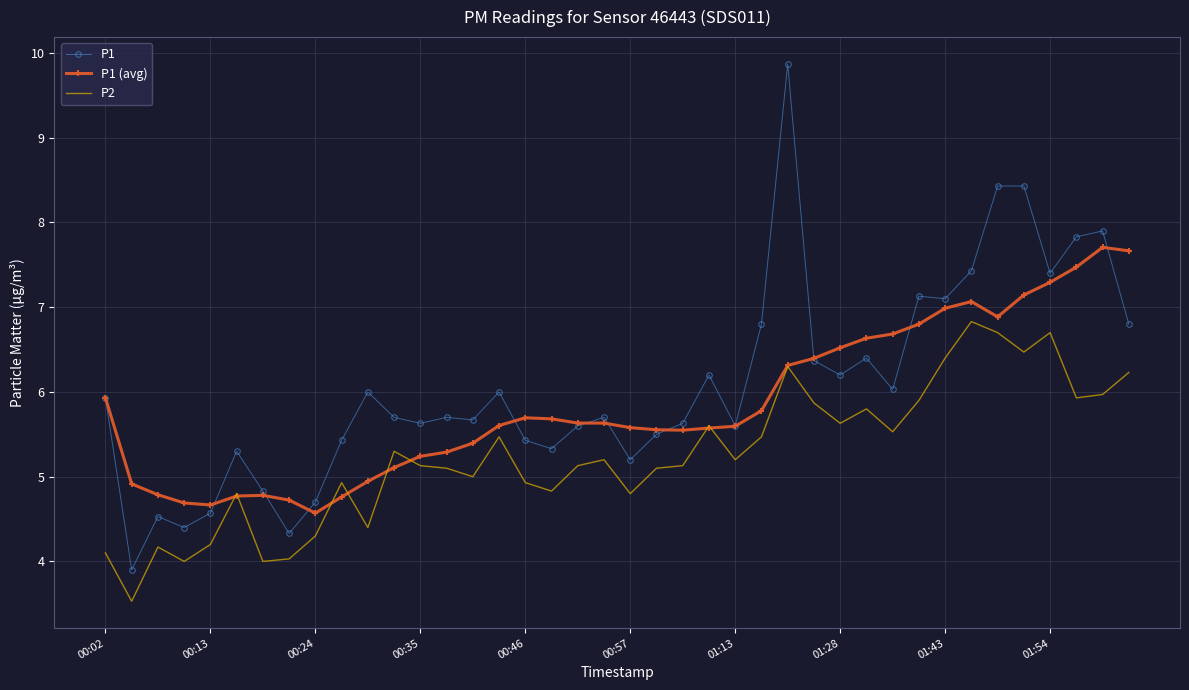

Which series has the widest spread of values?

P1